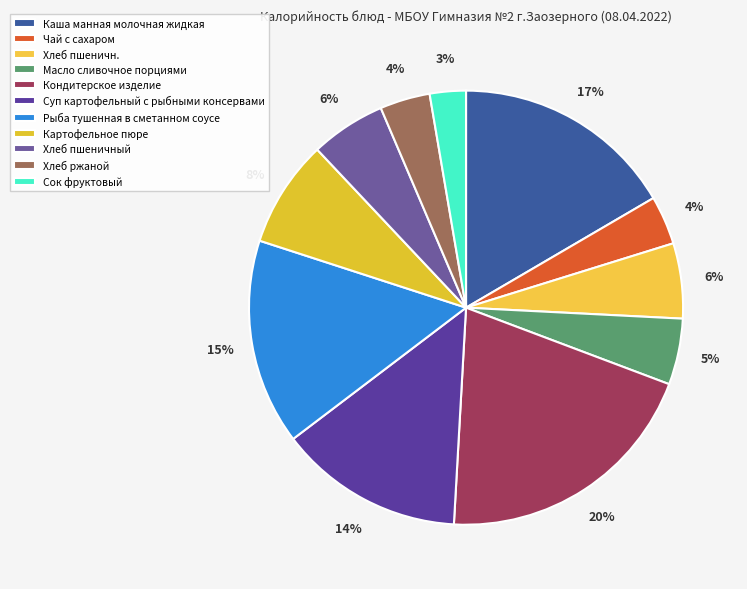

How much of the chart is everything except Кондитерское изделие?

79.8%